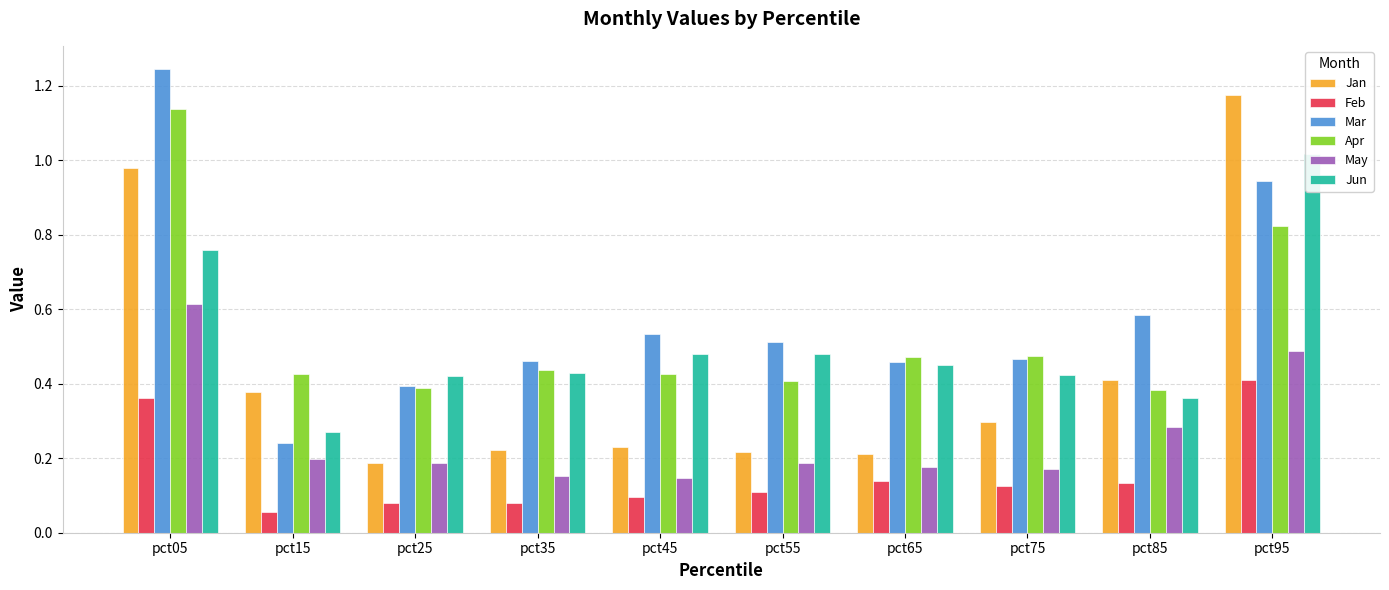

At which category is the sum across all series the highest?

pct05